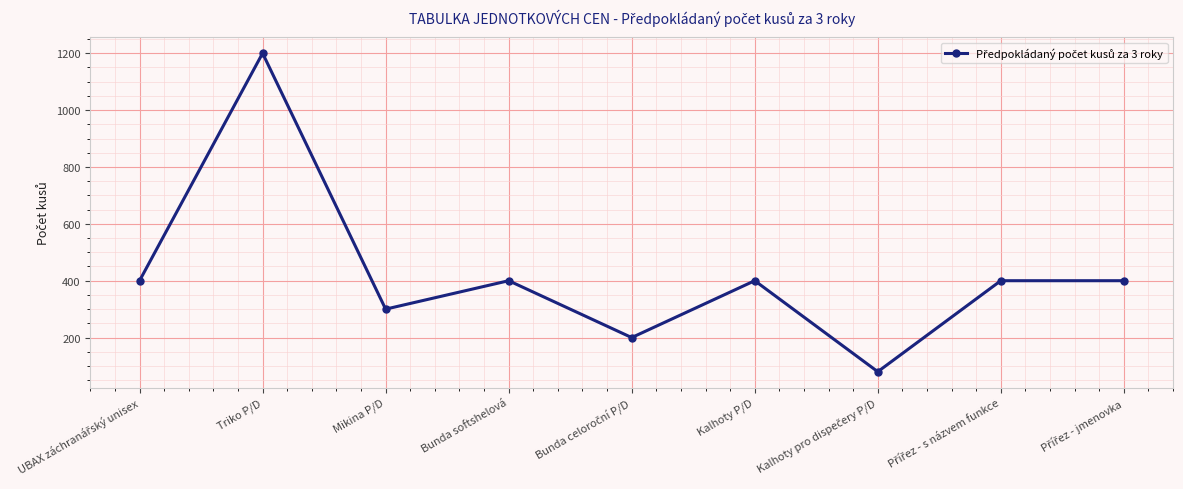

What value does the data have at Kalhoty P/D?

400